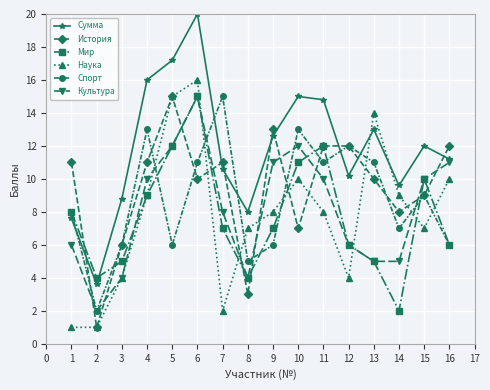

The Сумма series shows 10.6 at 7. True or false?

True